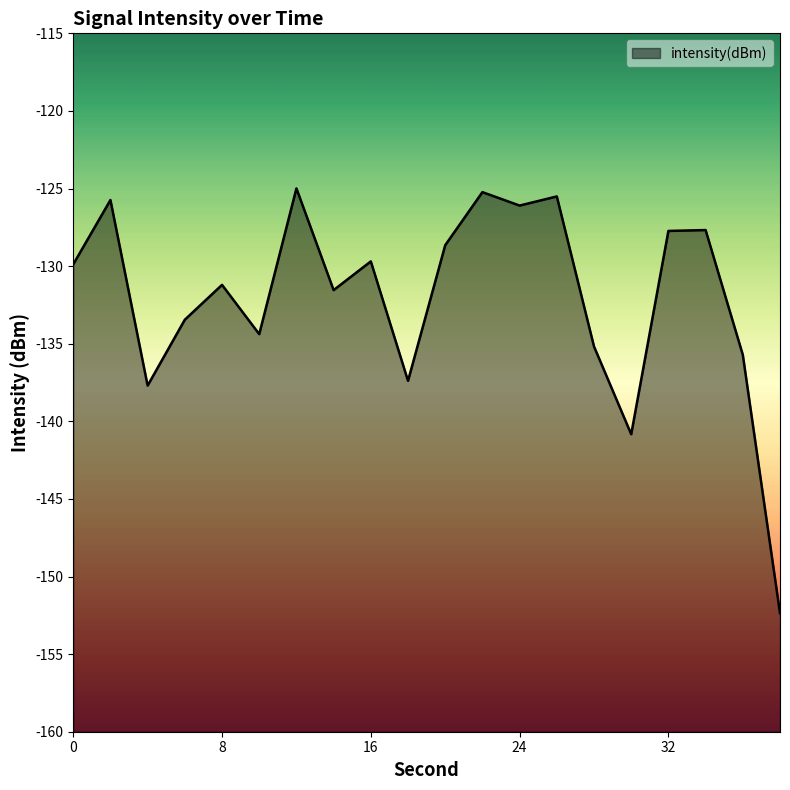

What is the average value?

-132.0